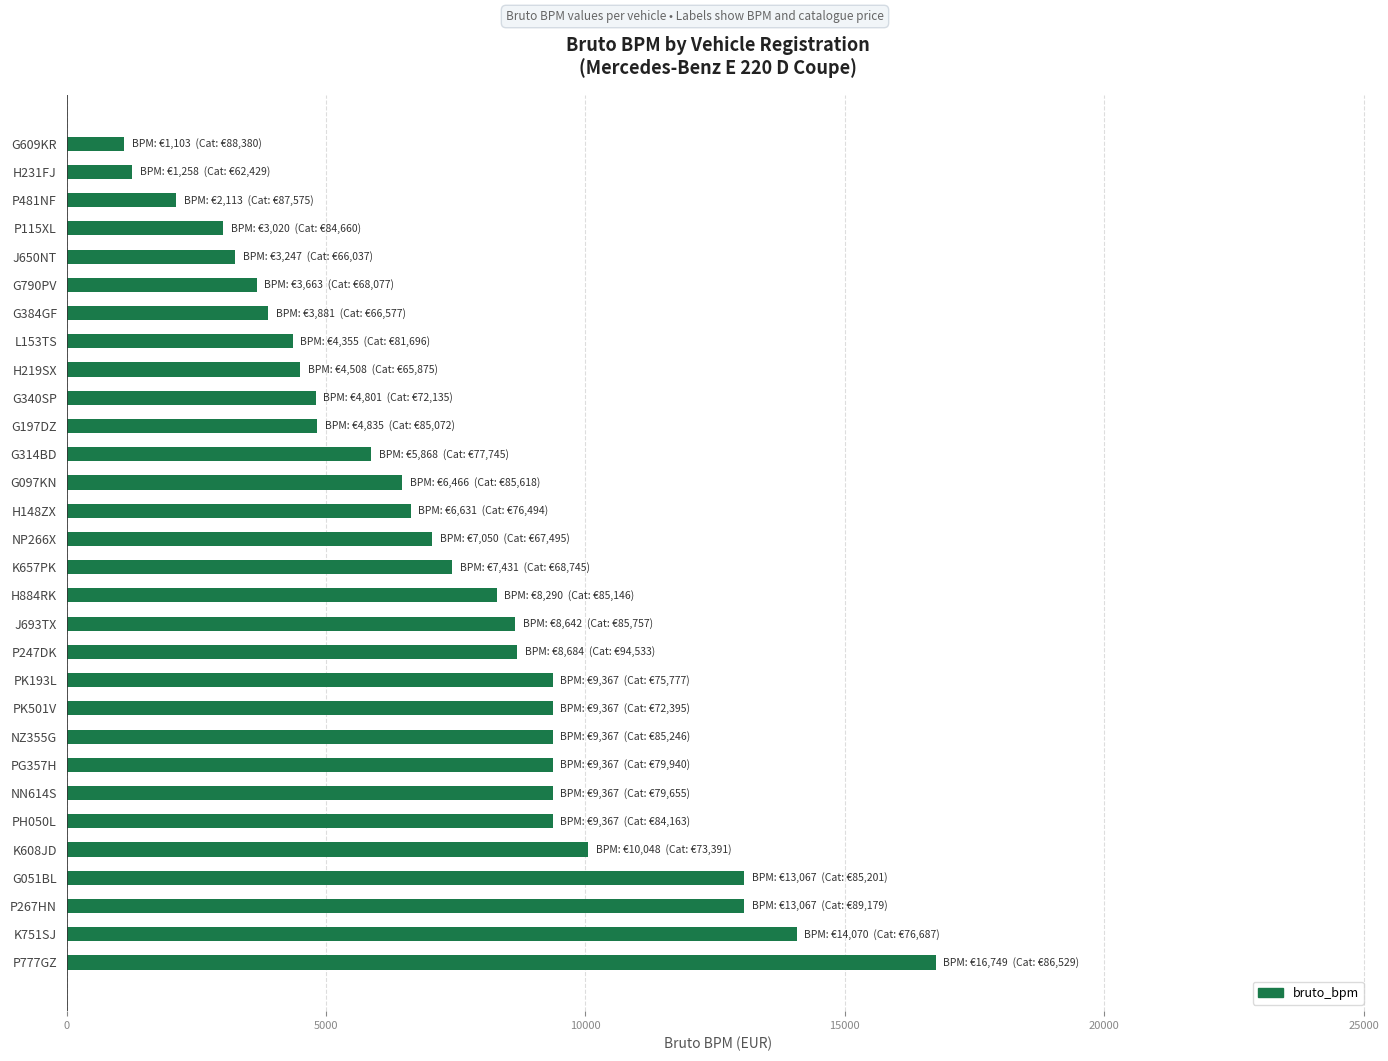

Is it true that the value at P267HN is 4440?

False